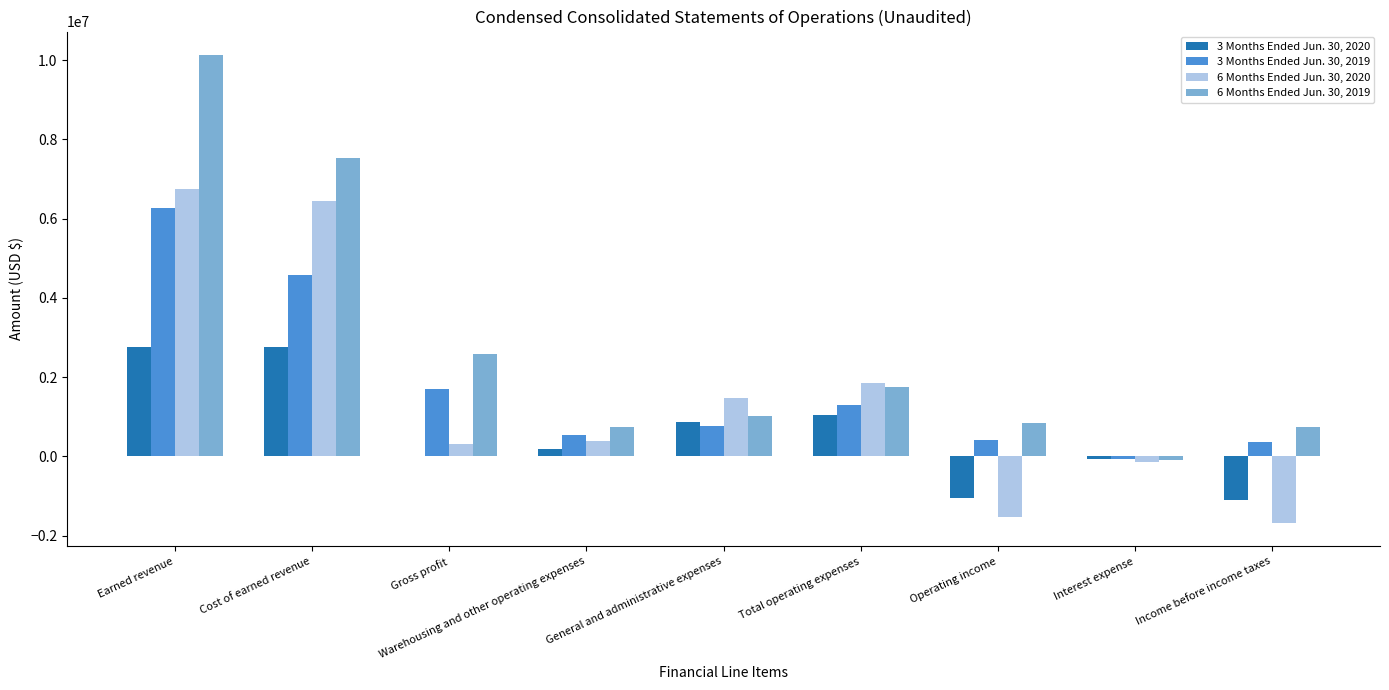

The 3 Months Ended Jun. 30, 2020 series shows 1047176 at Total operating expenses. True or false?

True